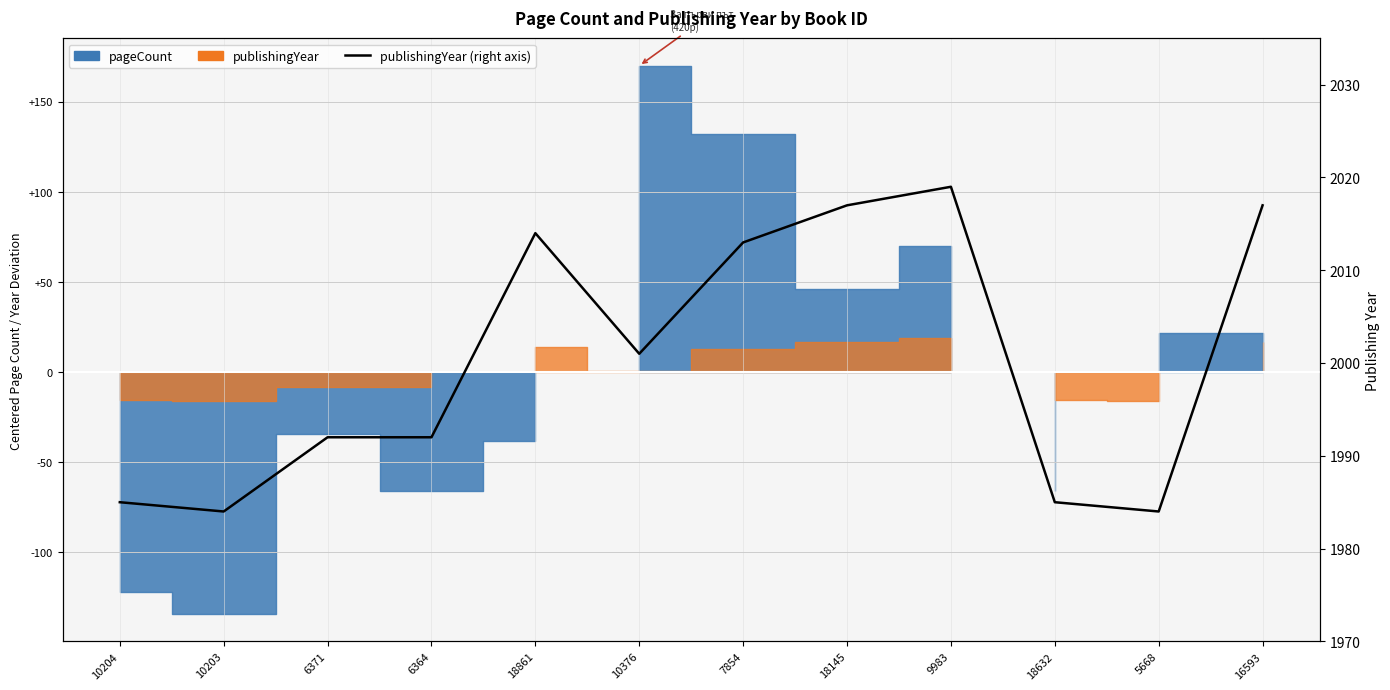

List the labels in order of value, largest first.

9983, 18145, 16593, 18861, 7854, 10376, 6371, 6364, 10204, 18632, 10203, 5668